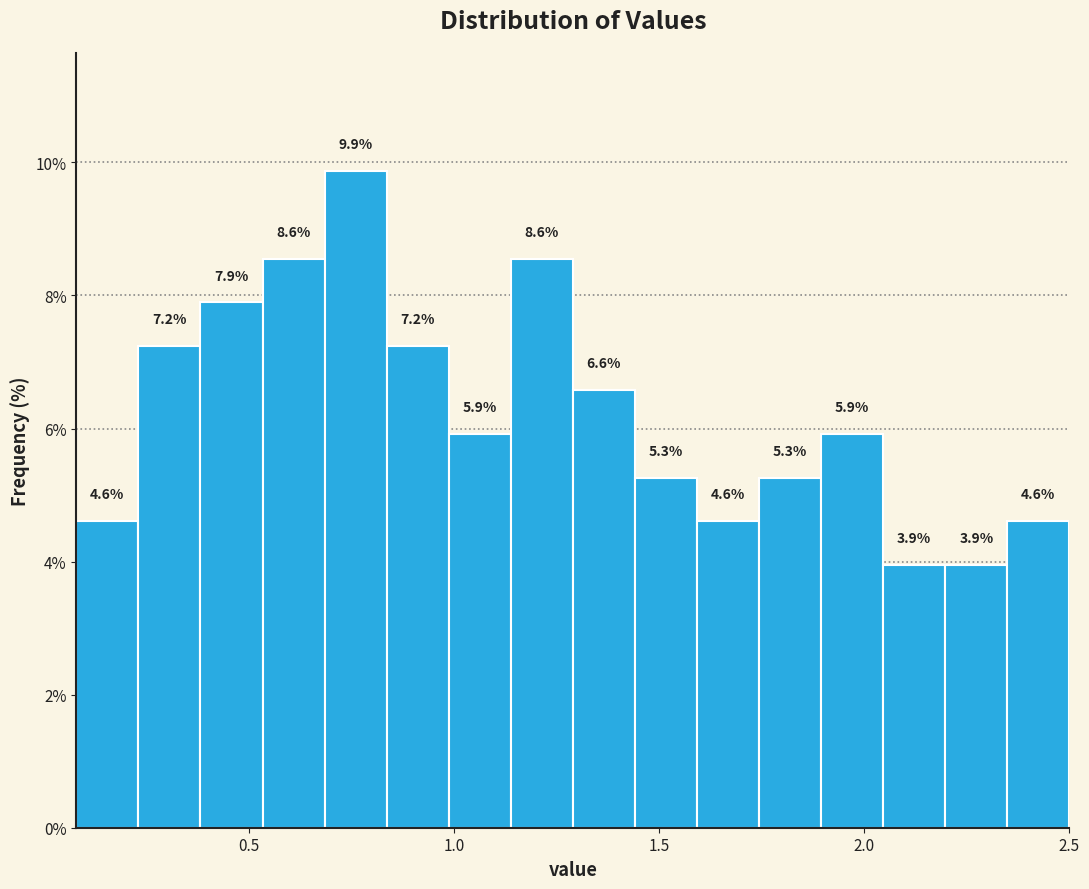

Around what value on the x-axis is the tallest bar? Give the approximate position of its centre, as read against the axis.

0.75